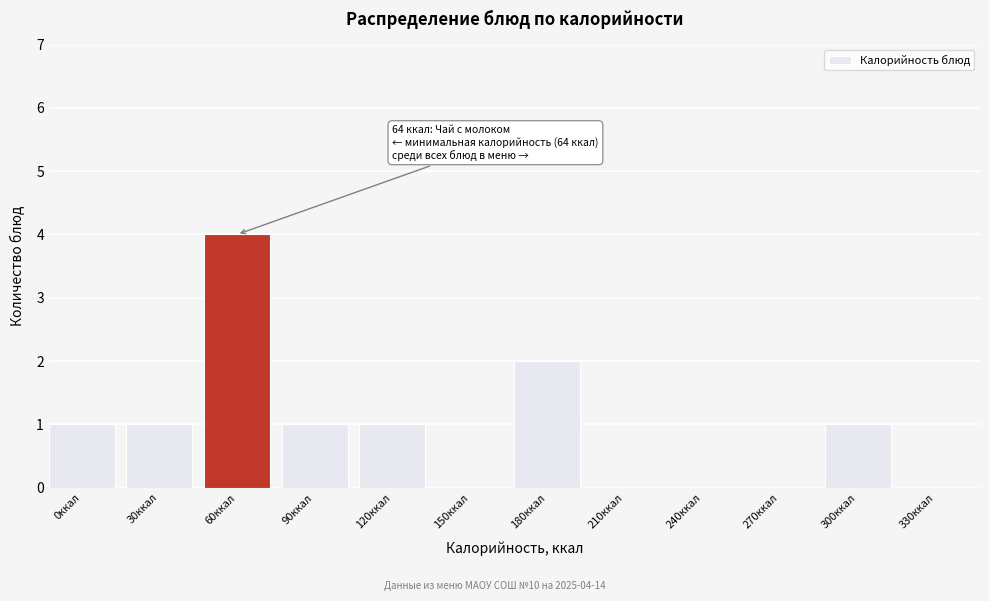

Reading left to right, extract all data points from this chart.

0ккал=1	30ккал=1	60ккал=4	90ккал=1	120ккал=1	150ккал=0	180ккал=2	210ккал=0	240ккал=0	270ккал=0	300ккал=1	330ккал=0